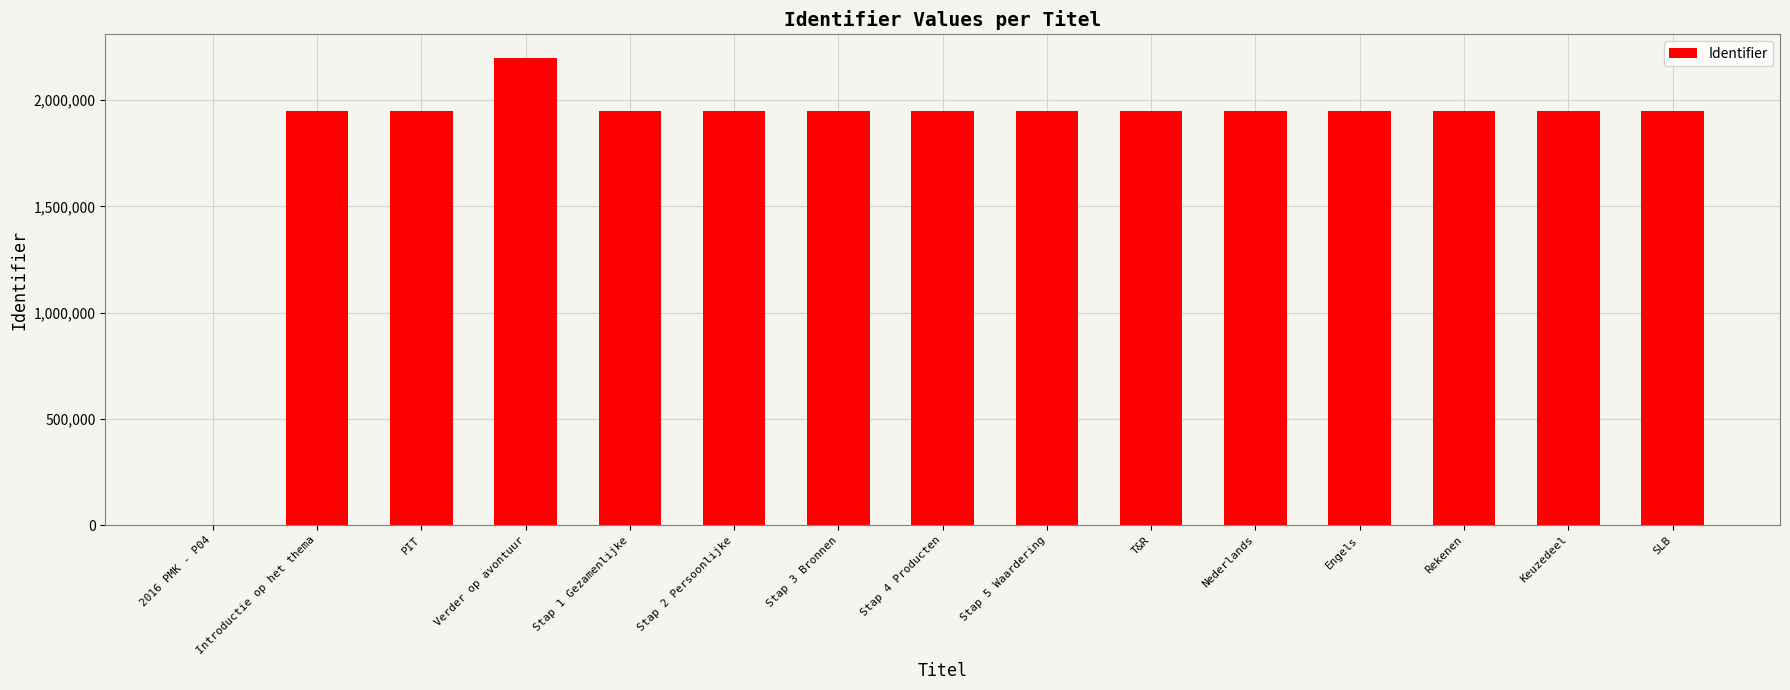

What is the sum of all values?

27524016